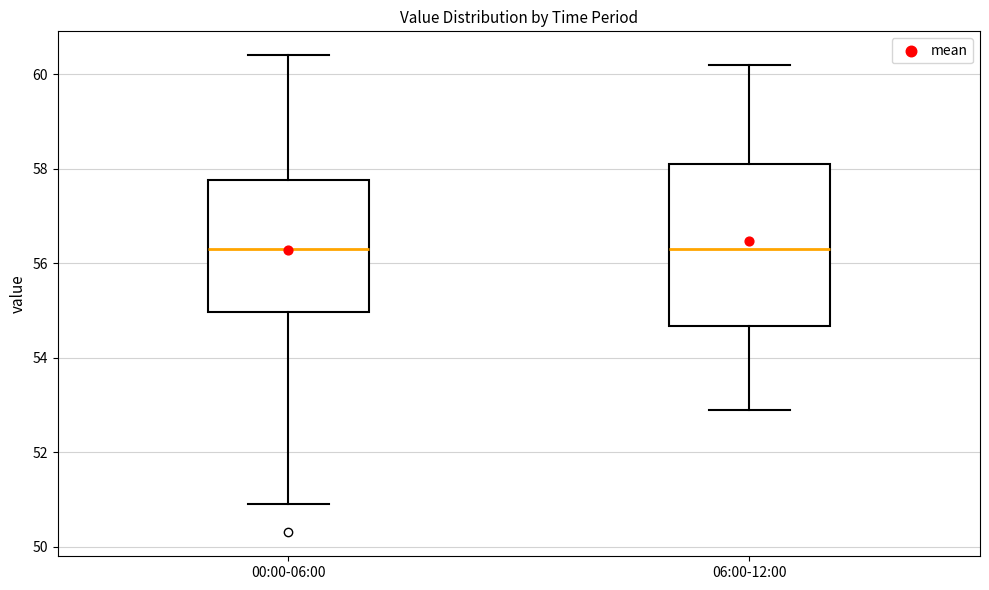

Reading left to right, read every box against the y-axis: the position of its median line, the range the box covers, and the ends of its whiskers. The values are not printed on the chart, so give them approximately, as read against the axis.

00:00-06:00: median 56.4, box 55.0 to 57.8, whiskers 51.0 to 60.4
06:00-12:00: median 56.4, box 54.6 to 58.2, whiskers 53.0 to 60.2